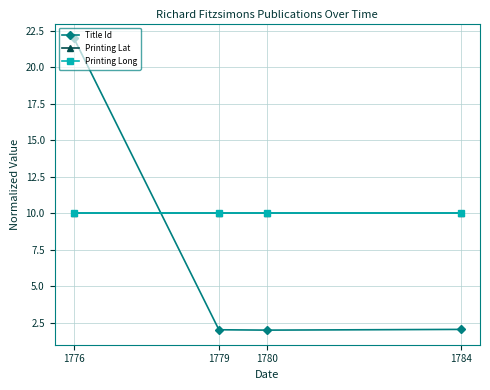

List the labels in order of Title Id value, smallest first.

1780, 1779, 1784, 1776